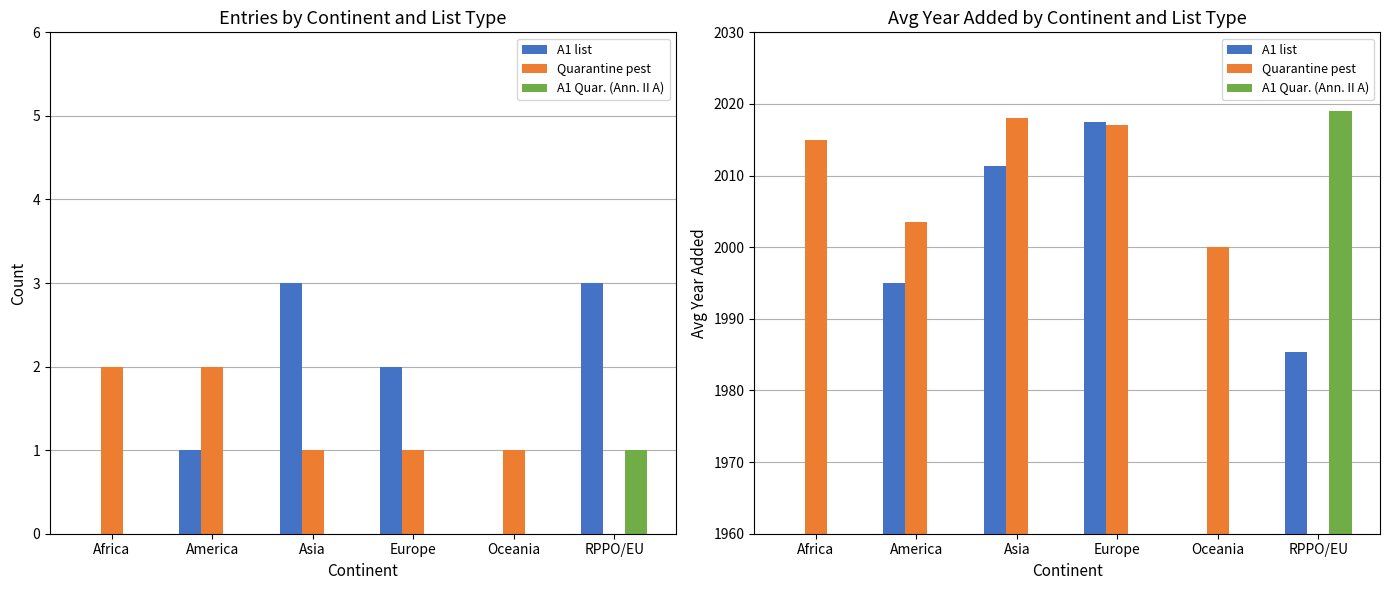

What are all the series names shown in the legend?

A1 list, Quarantine pest, A1 Quar. (Ann. II A)